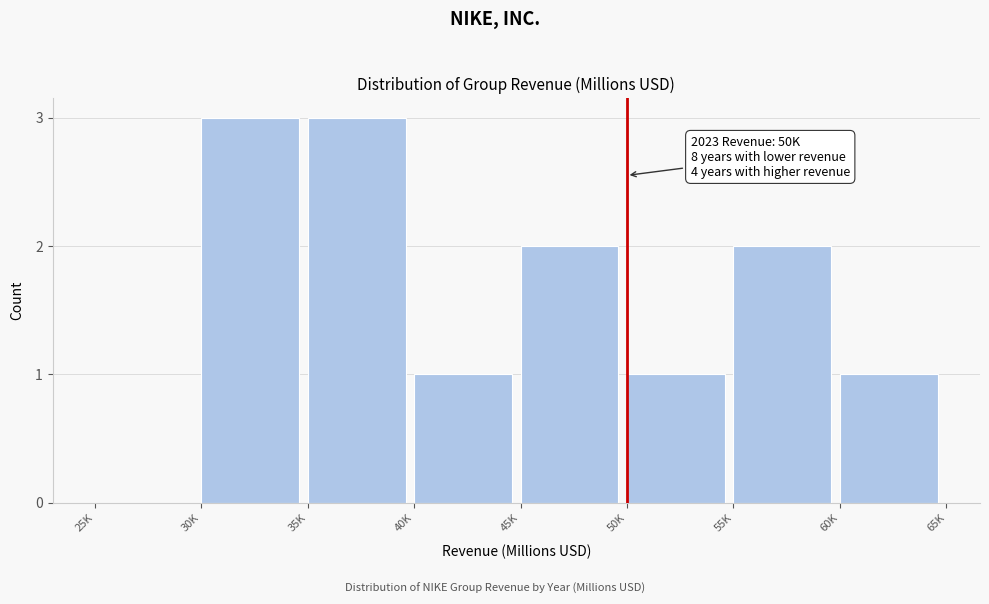

Reading left to right, extract all data points from this chart.

25K=0	30K=3	35K=3	40K=1	45K=2	50K=1	55K=2	60K=1